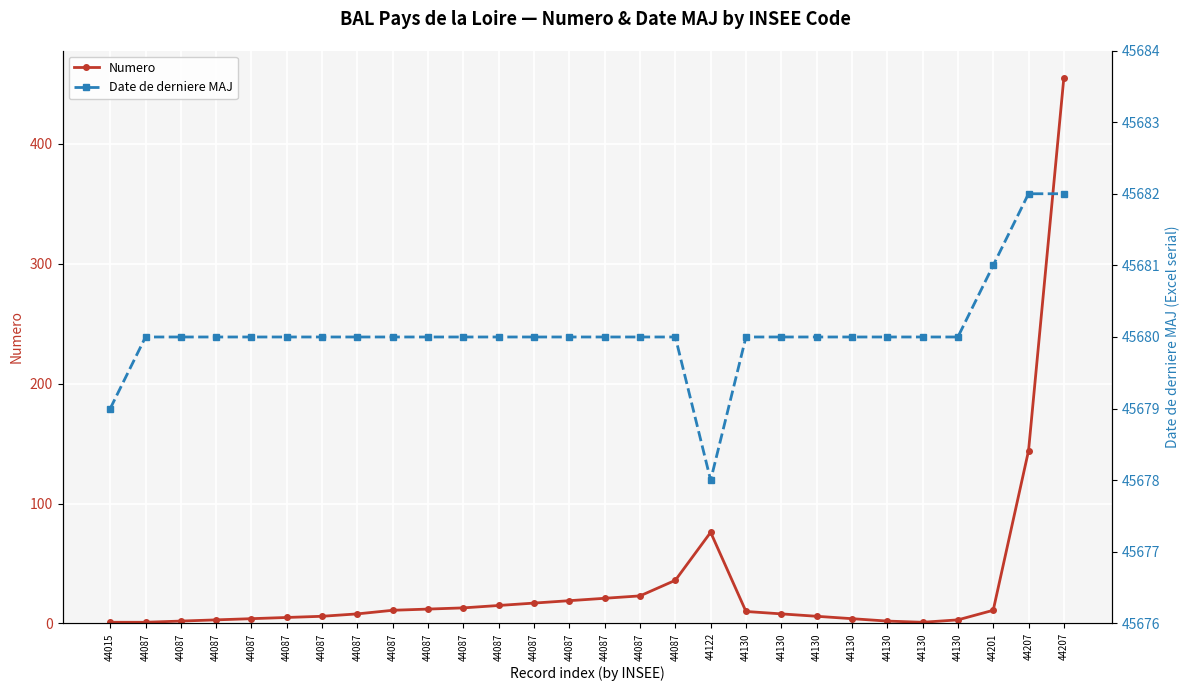

Between 44087 and 44087, which is larger?

44087